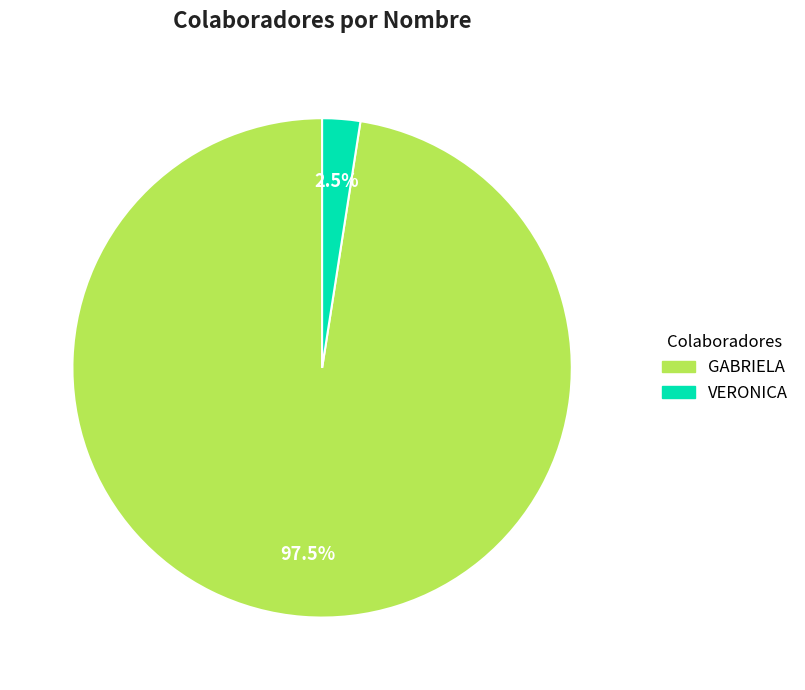

To the nearest percent, what is the difference between the GABRIELA and VERONICA slice percentages?

95%